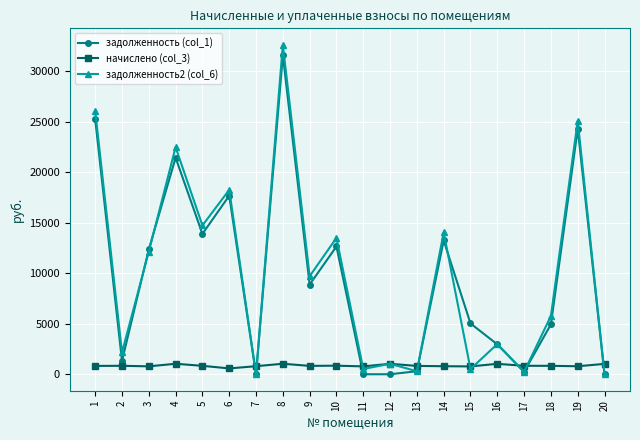

What is the total value across all series at 10?

27001.9